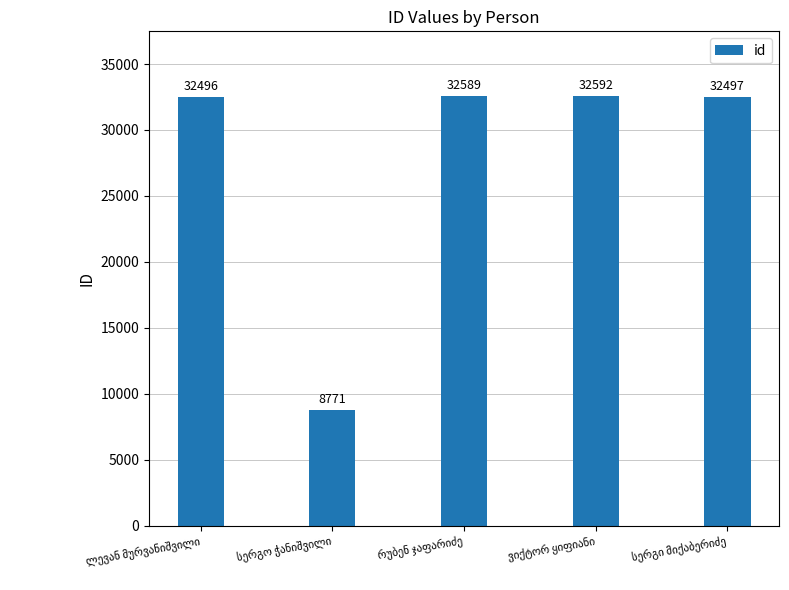

What is the maximum value shown in the chart?

32592